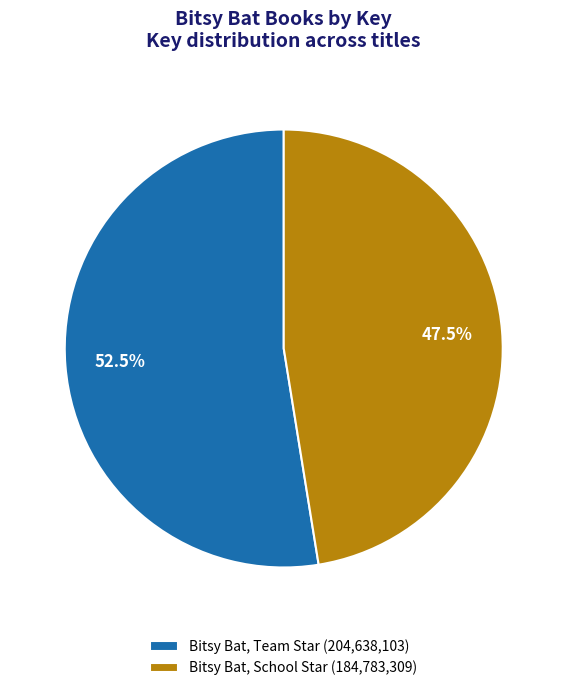

Approximately how many times larger is the value at Bitsy Bat, School Star (184,783,309) compared to Bitsy Bat, Team Star (204,638,103)?

0.9